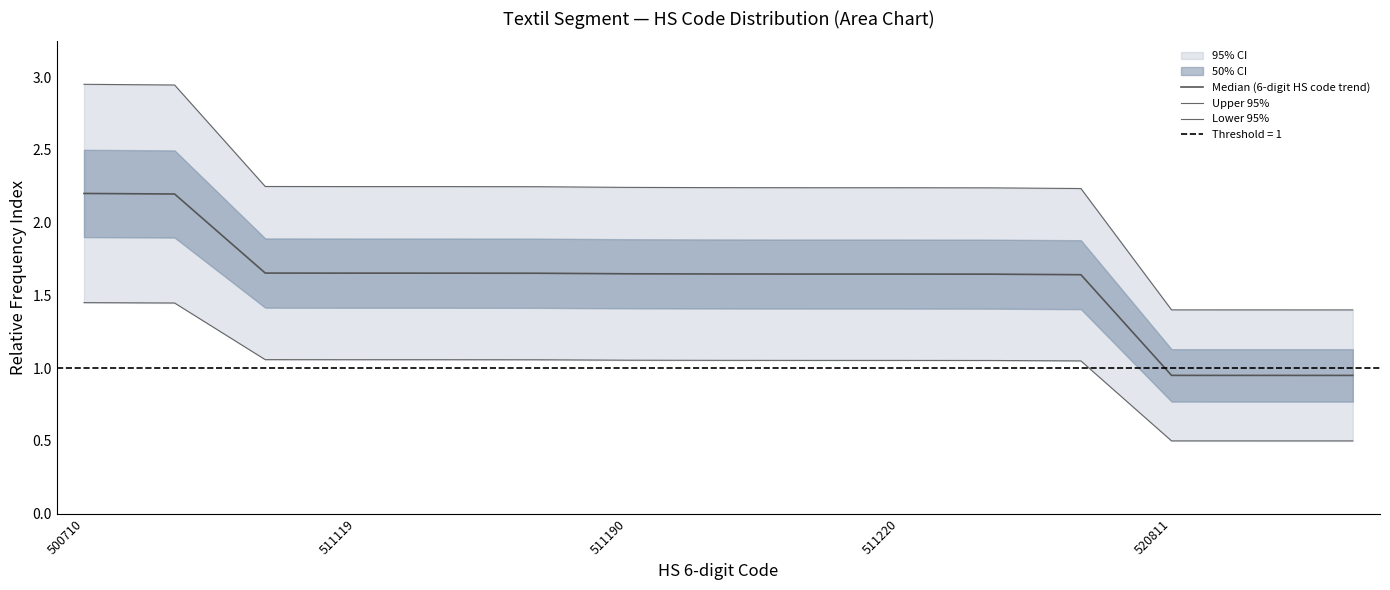

Is it true that Lower 95% equals 1.6 at 511190?

False